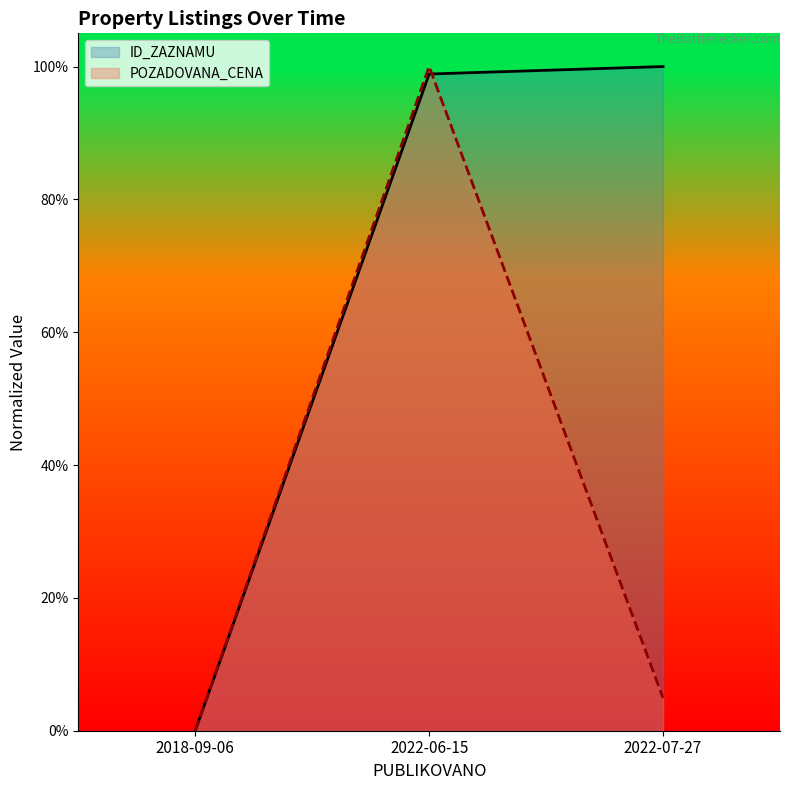

How many categories are shown in the chart?

3